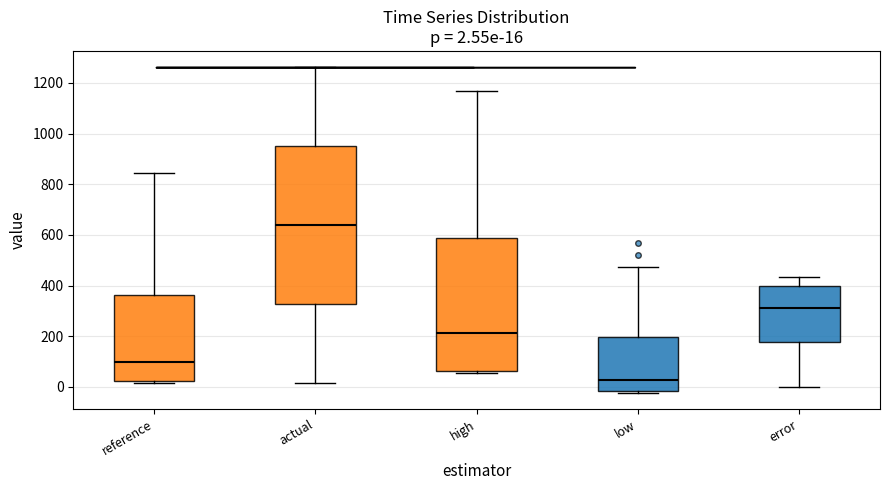

Which box has the lowest median line?

low